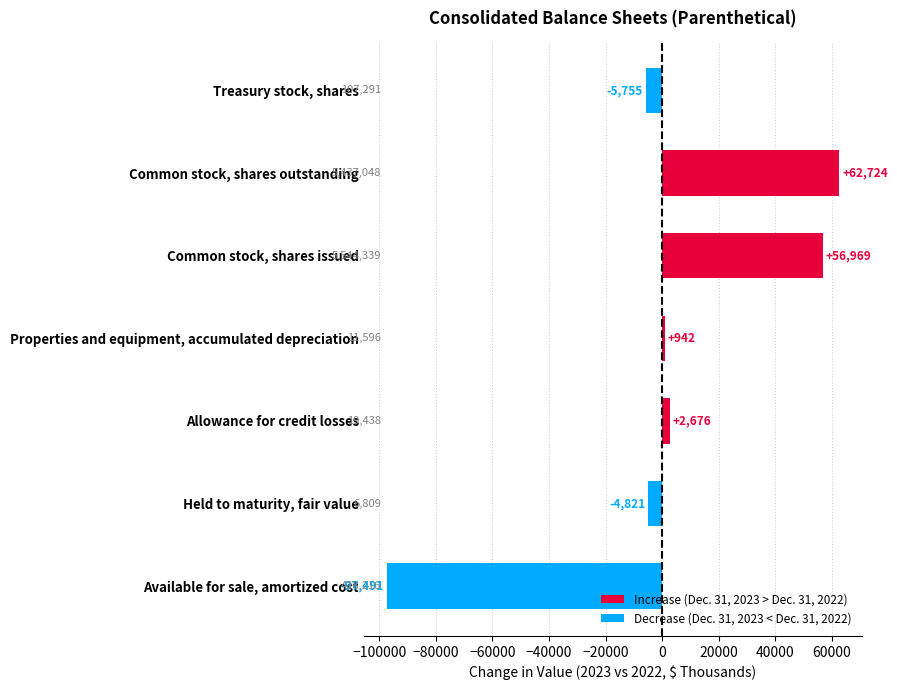

What is the average value?

2178